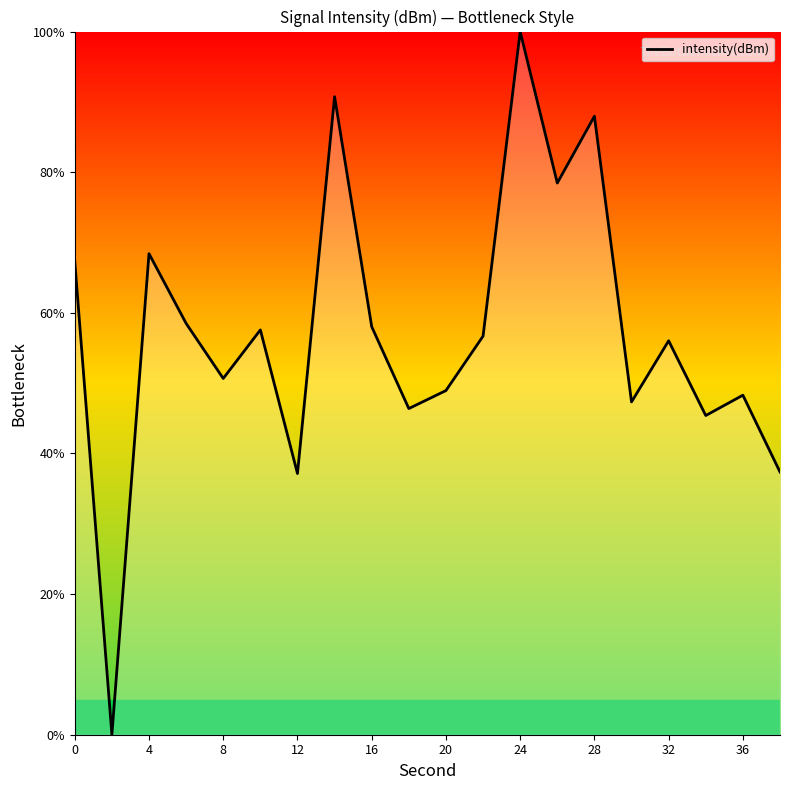

What is the difference between the maximum and minimum values?

100.0